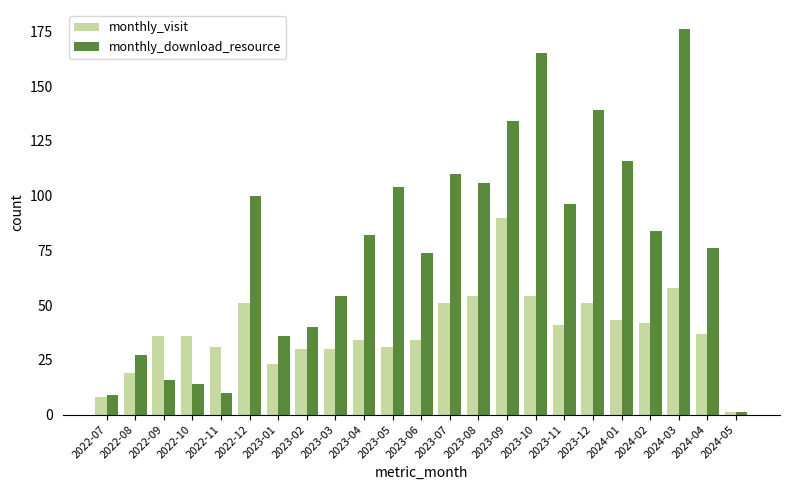

Which series has the widest spread of values?

monthly_download_resource